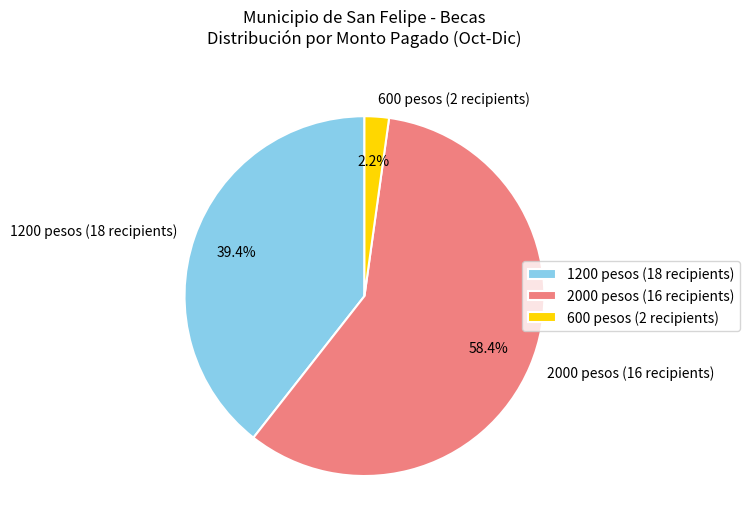

Which slice is the largest?

2000